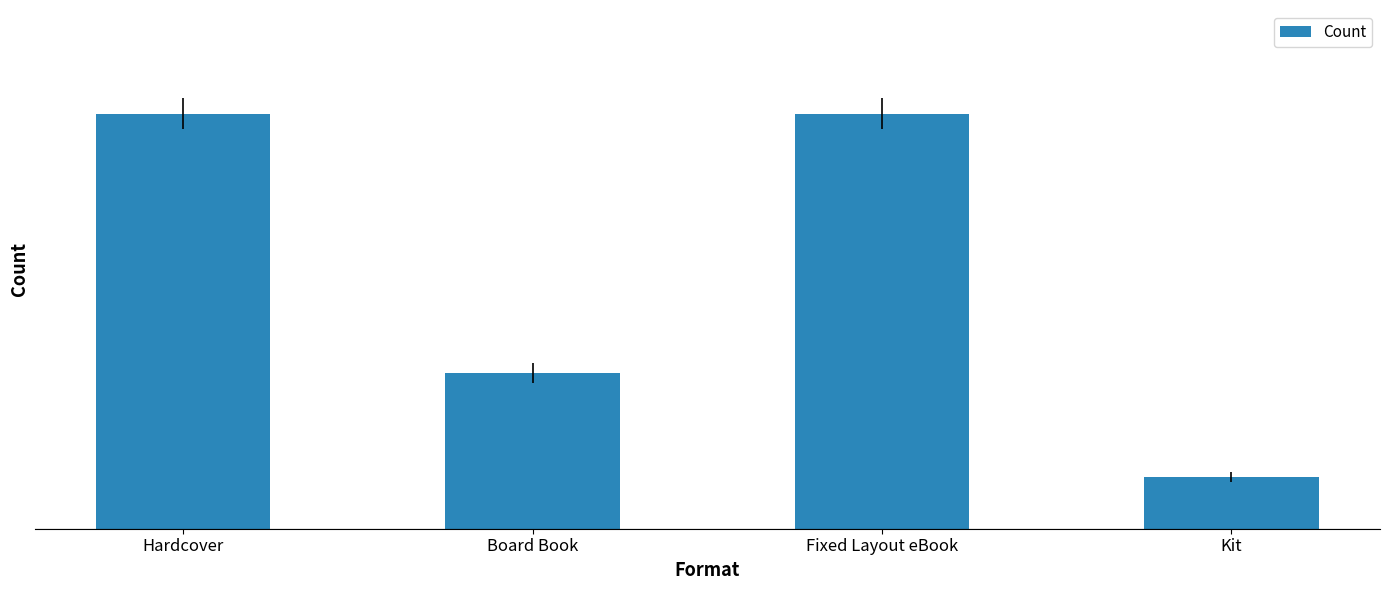

Is it true that the value at Fixed Layout eBook is 8?

True